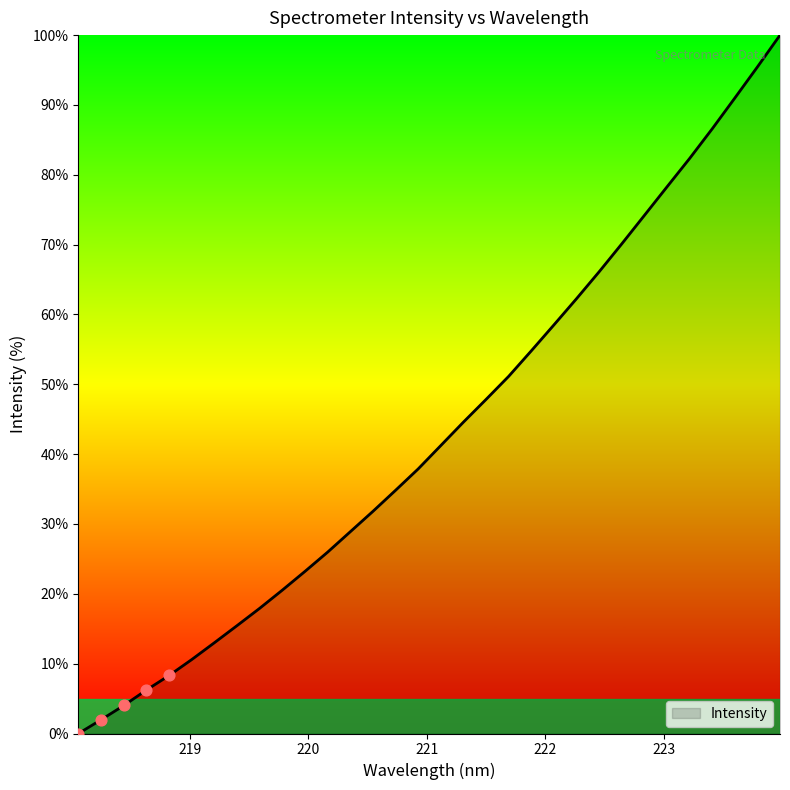

What is the difference between the maximum and minimum values?

100.0